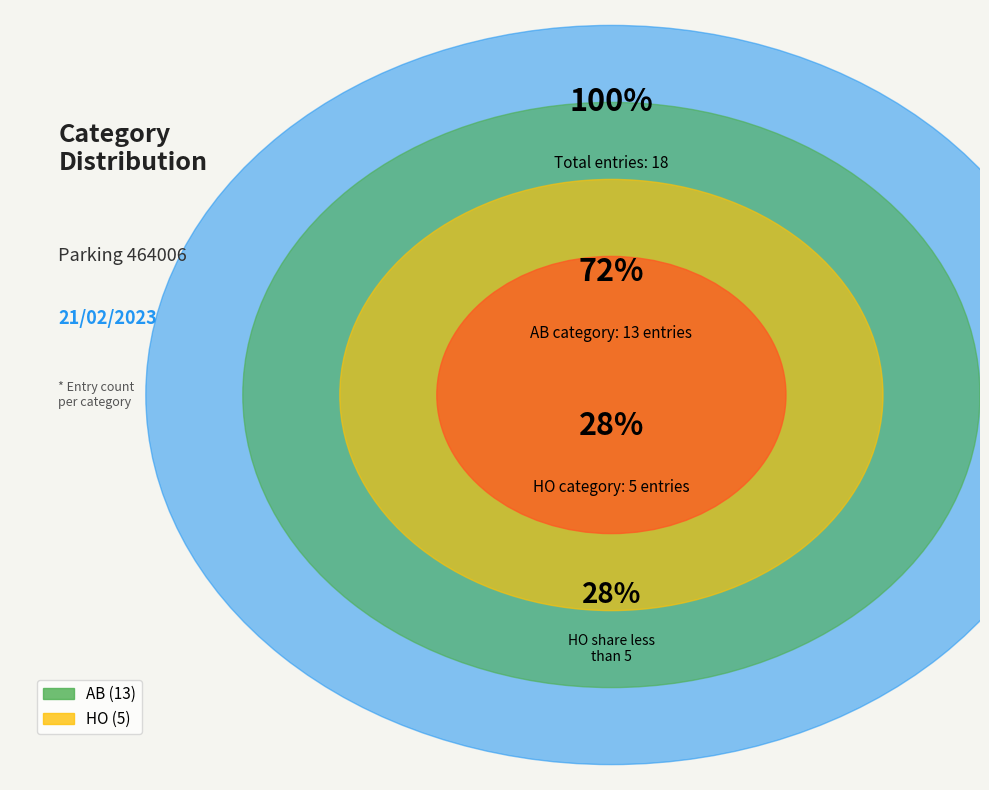

To the nearest percent, what percentage of the pie is HO?

28%